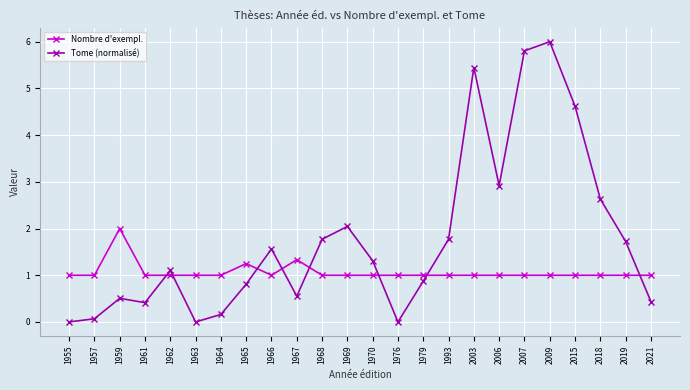

At how many categories does at least one series exceed 0?

24